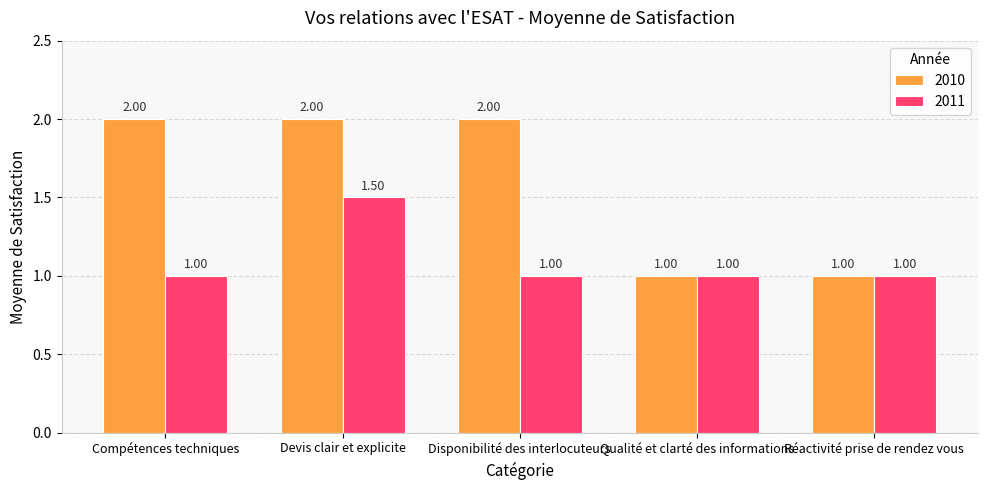

Which series changed the most between Devis clair et explicite and Disponibilité des interlocuteurs?

2011